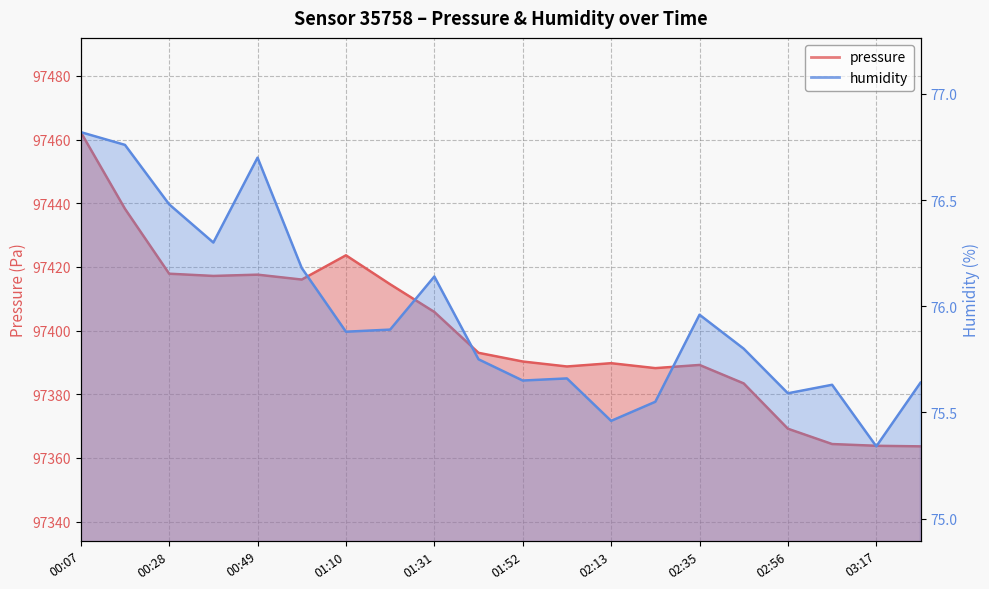

In pressure, how many points are higher than both neighbors (excluding endpoints)?

4